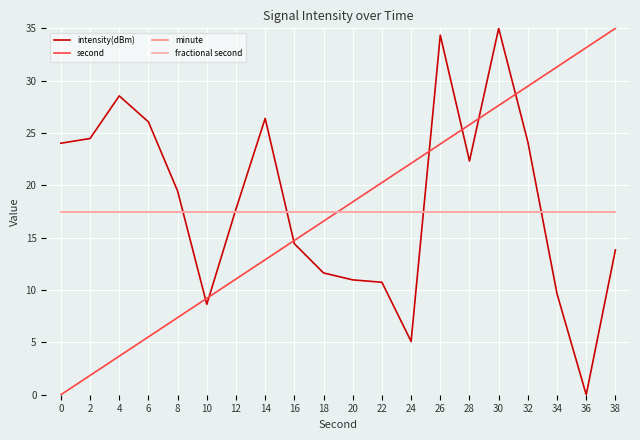

Does the chart display data point markers on the line(s)?

No